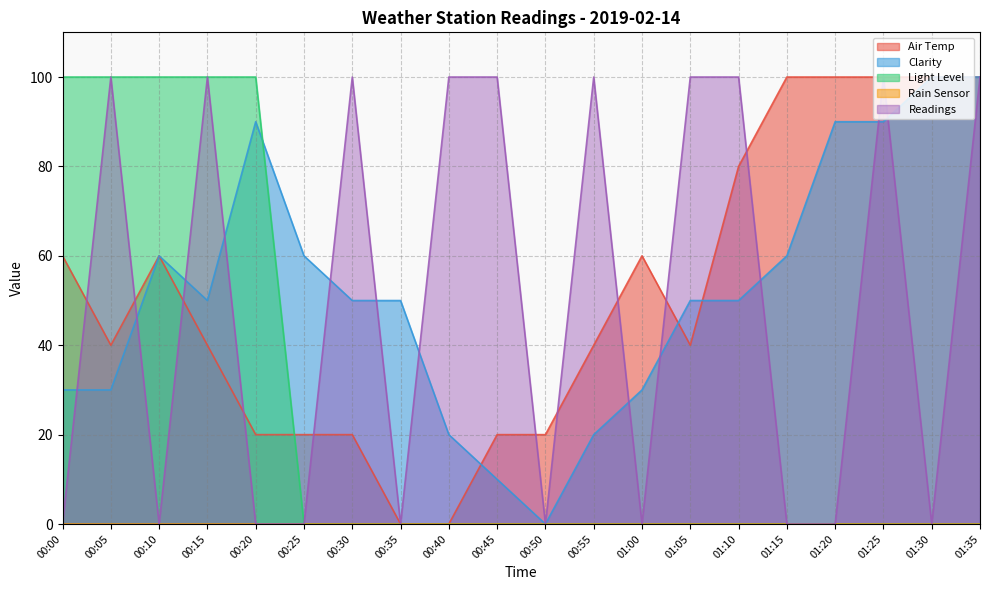

Rank the series at 01:25 from highest to lowest value.

Air Temp, Readings, Clarity, Light Level